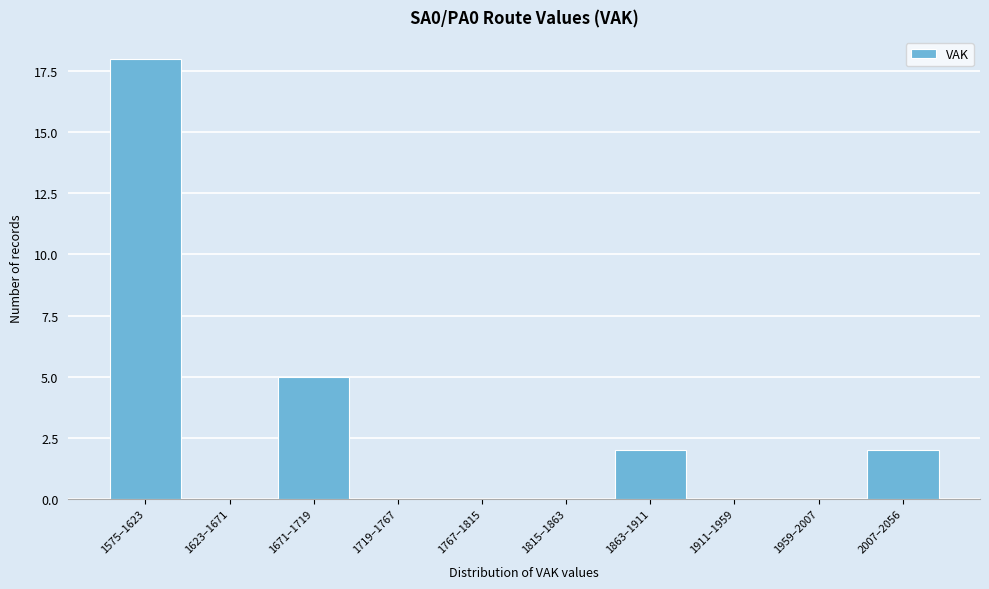

Reading left to right, extract all data points from this chart.

1575–1623=18	1623–1671=0	1671–1719=5	1719–1767=0	1767–1815=0	1815–1863=0	1863–1911=2	1911–1959=0	1959–2007=0	2007–2056=2